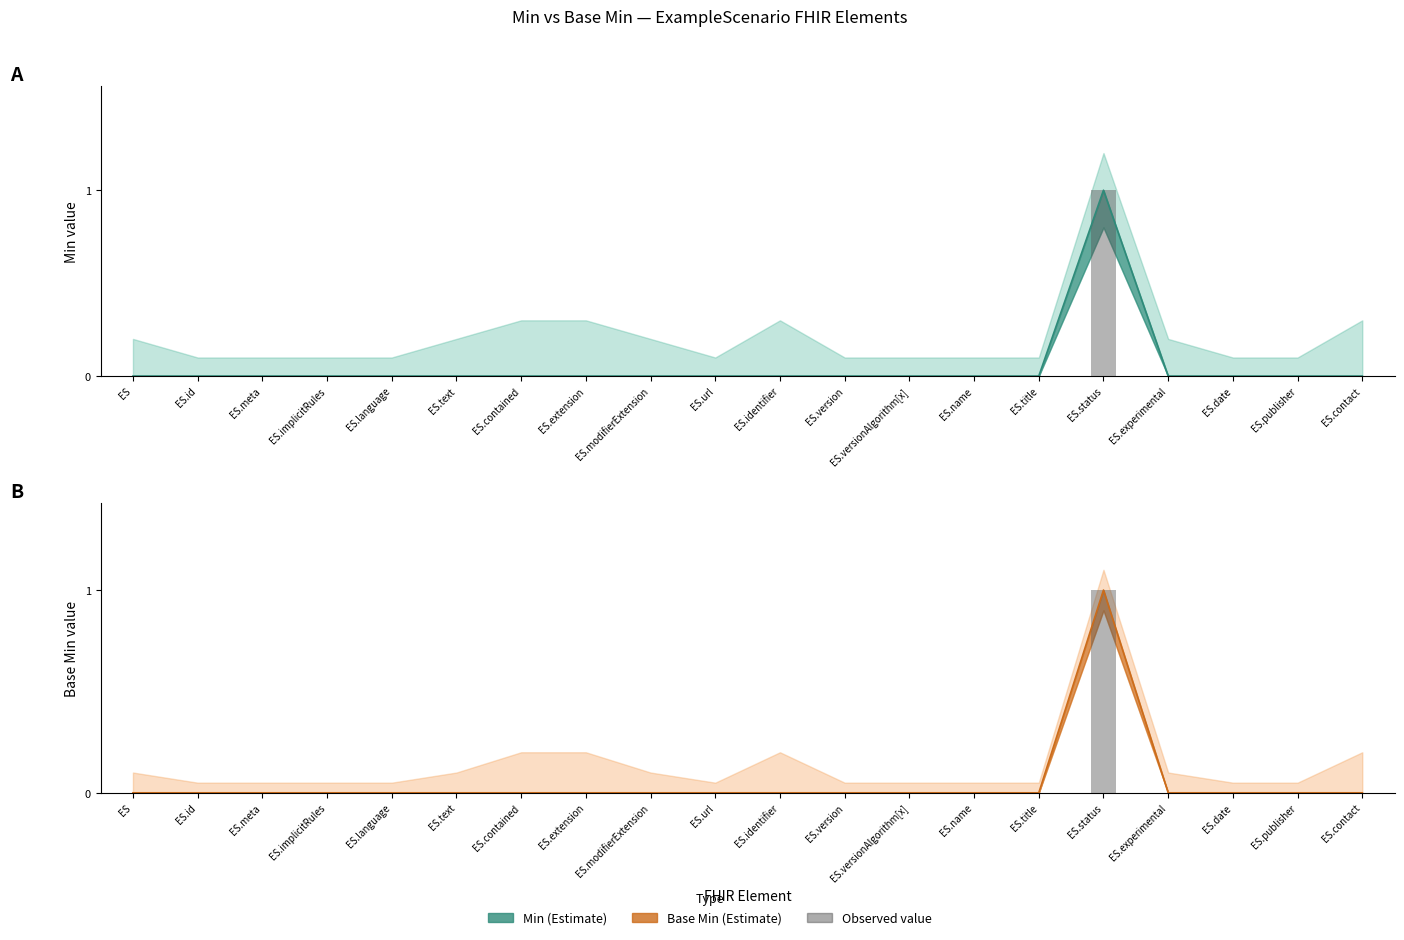

How many categories are shown in the chart?

20